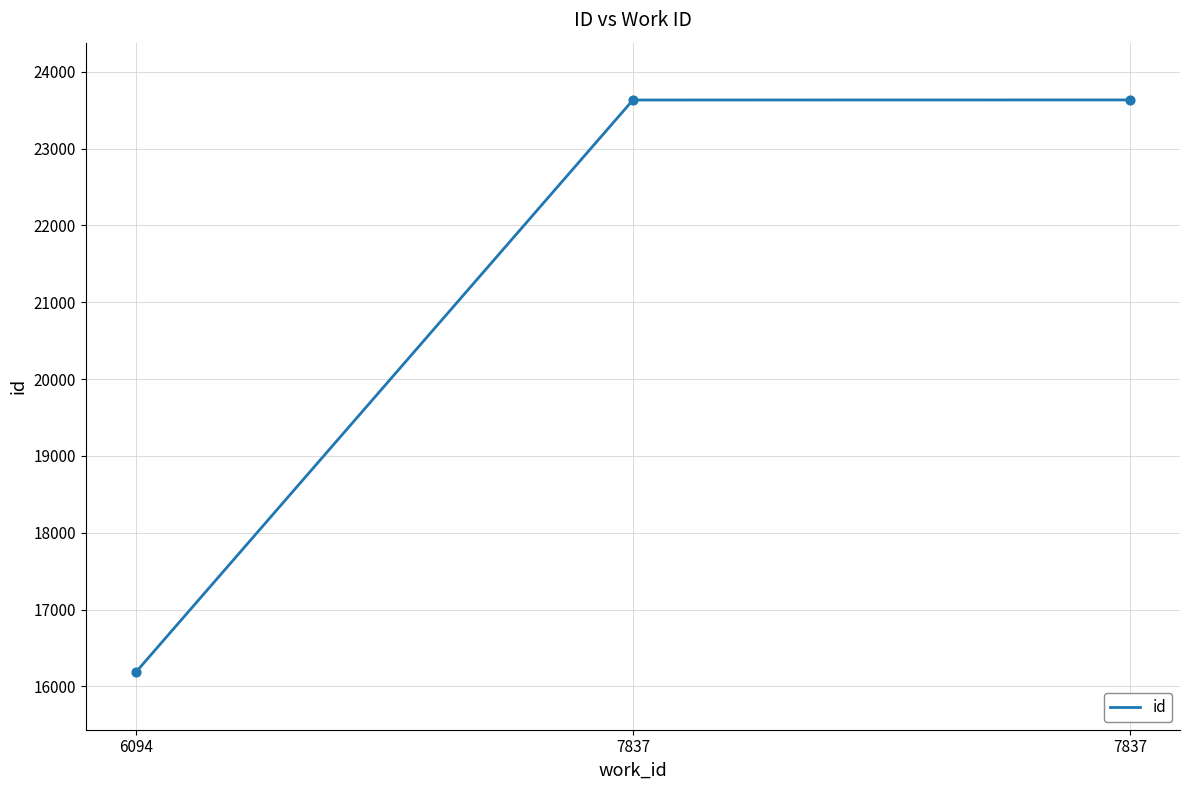

What is the change in value from 7837 to 7837?

+1